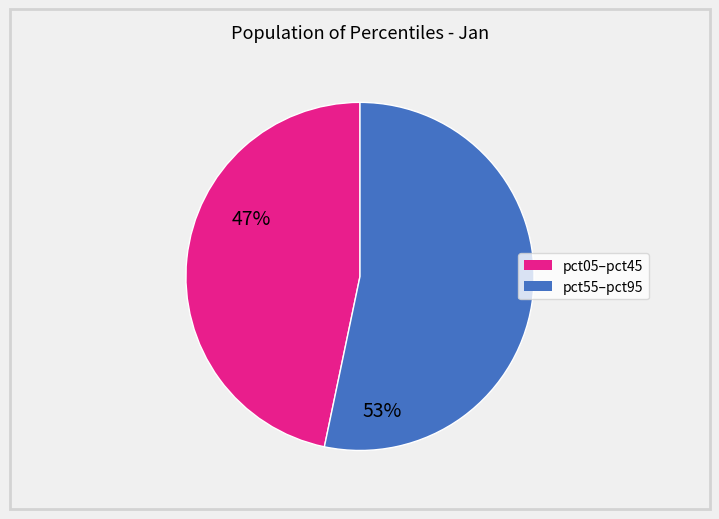

Count the number of slices in the pie.

2